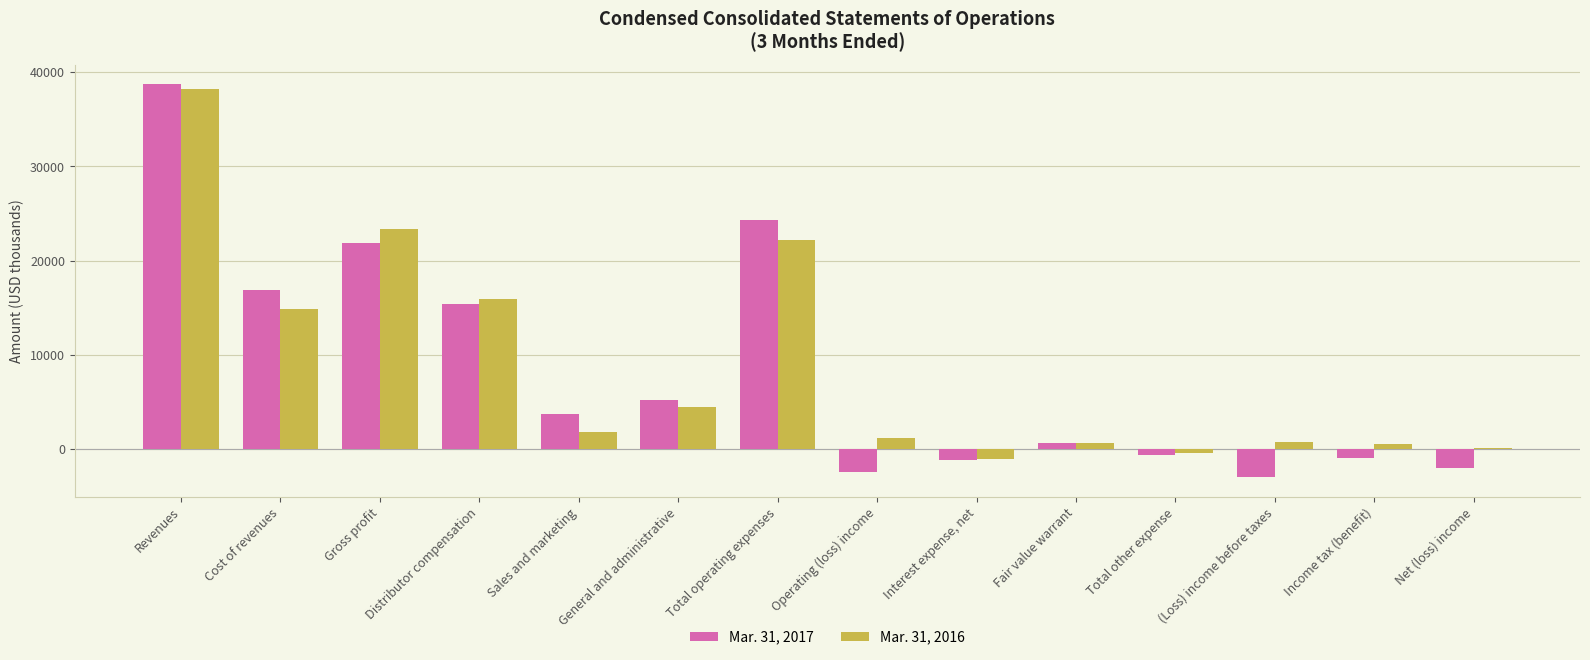

Where is Mar. 31, 2016 nearest to the value 18549?

Distributor compensation